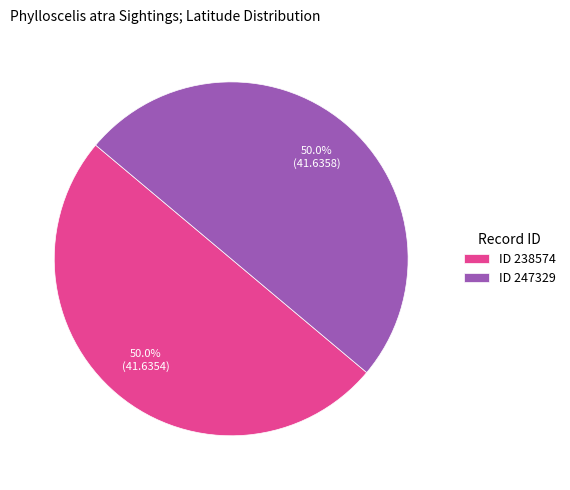

What is the ratio of the value at ID 247329 to the value at ID 238574?

1.0